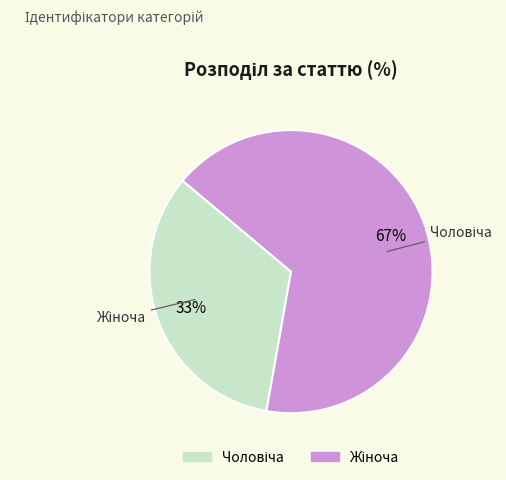

Is there any slice that represents more than half of the pie?

Yes